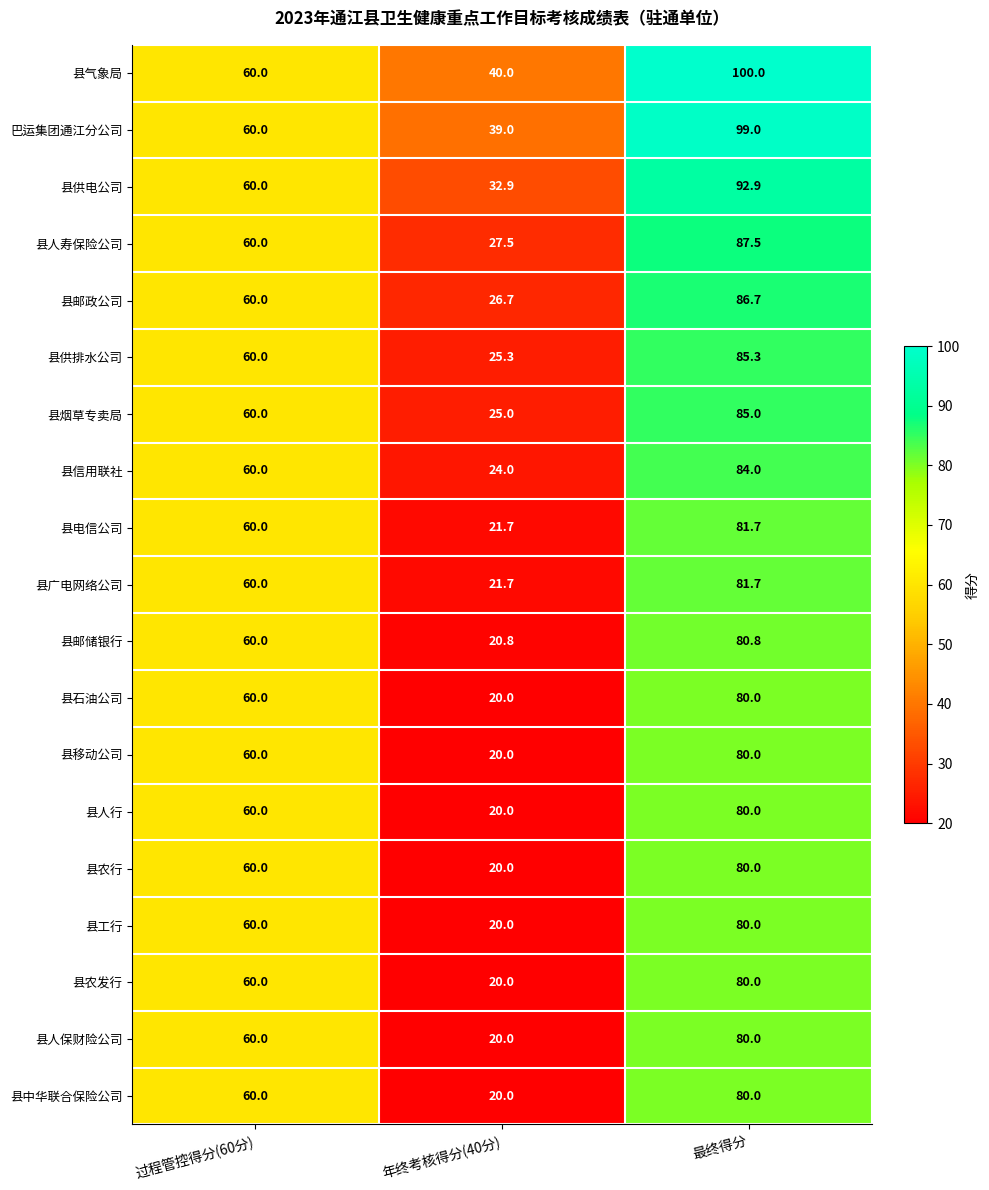

What is the minimum value for 县供排水公司?

25.3